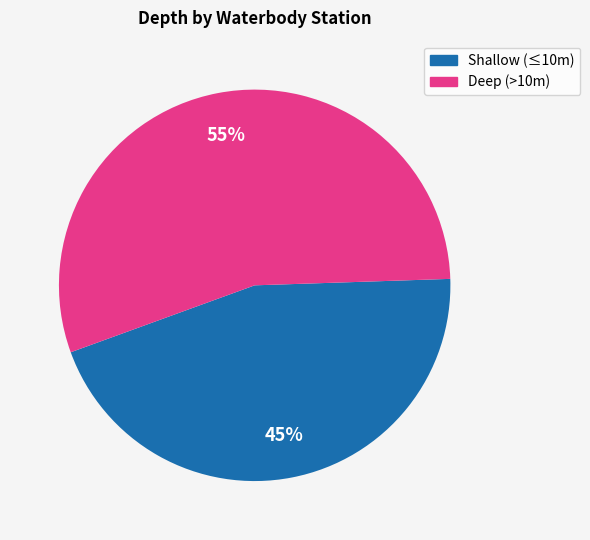

How many segments does this pie chart have?

2